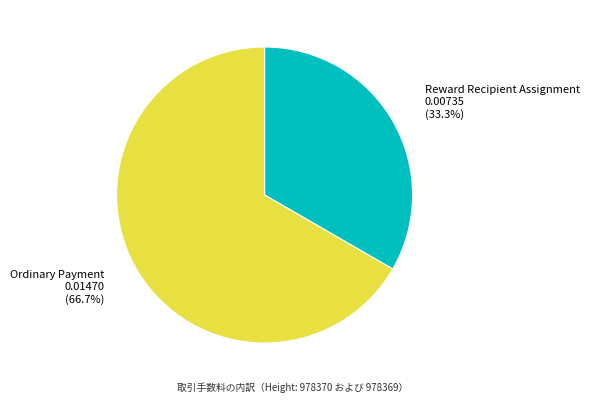

Which category accounts for the majority?

Ordinary Payment